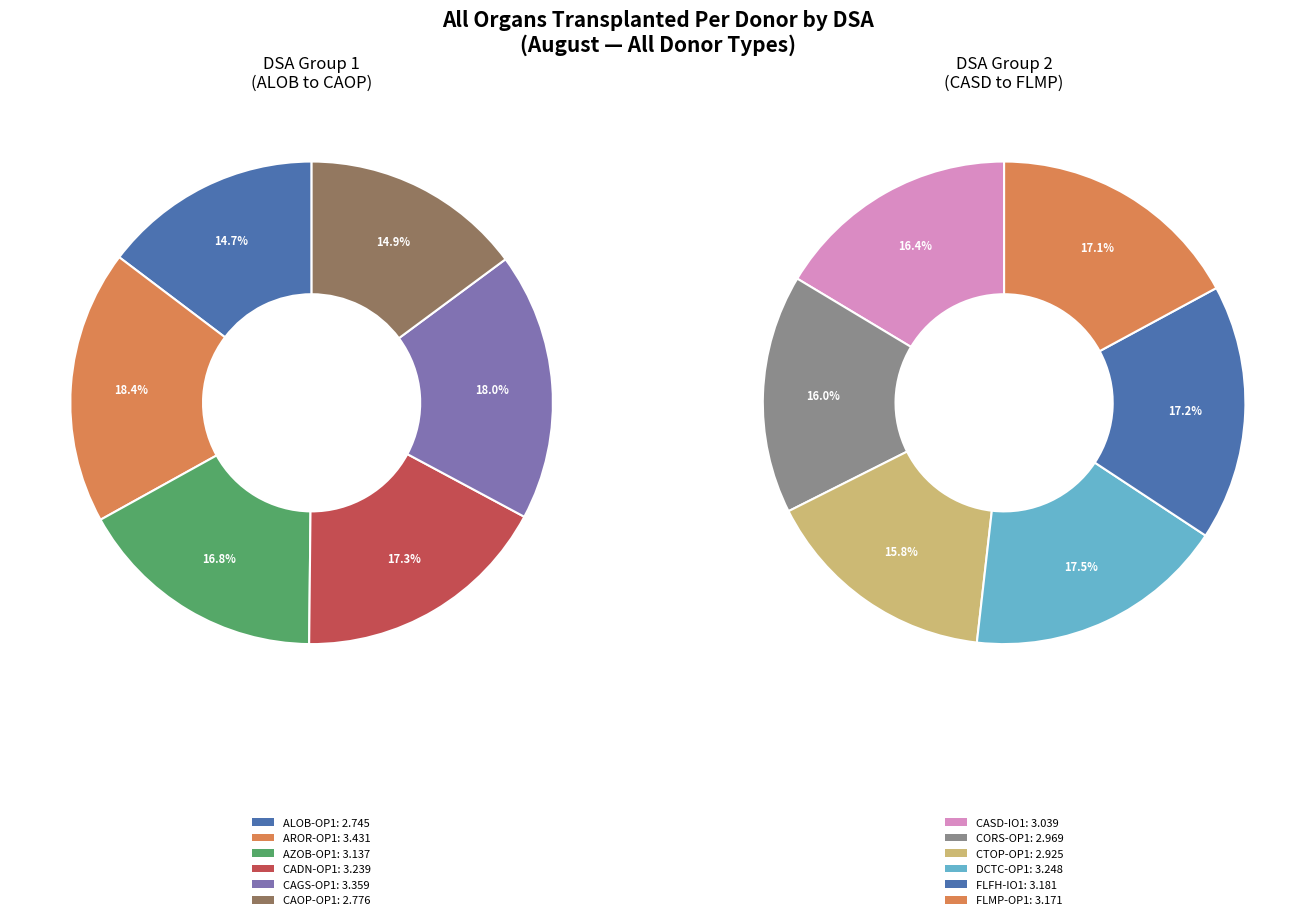

Which slice is the smallest?

ALOB-OP1